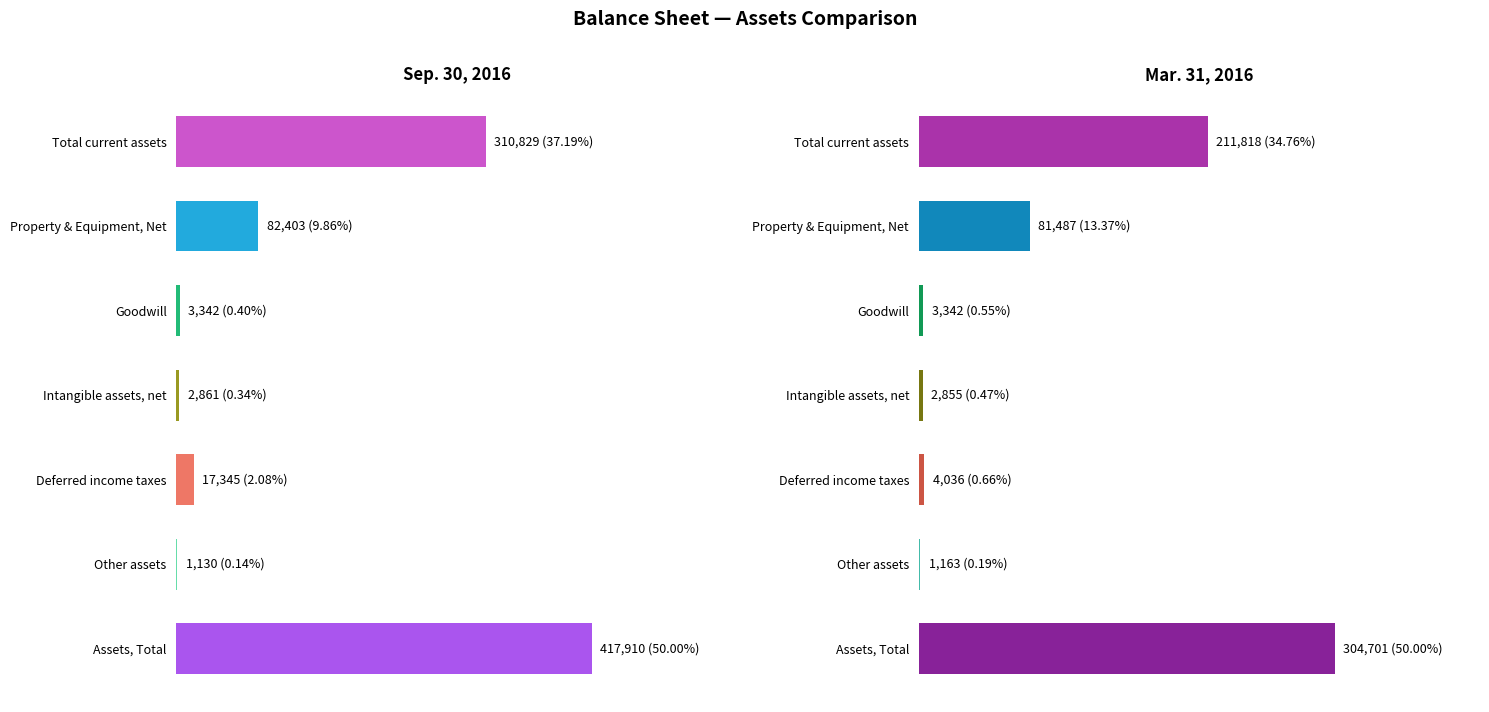

What is the average value of the Sep. 30, 2016 series?

119403